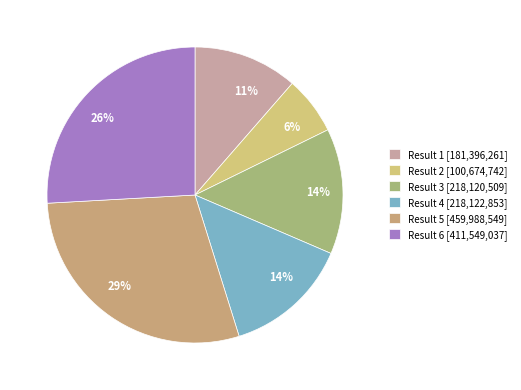

Does any single category account for the majority?

No